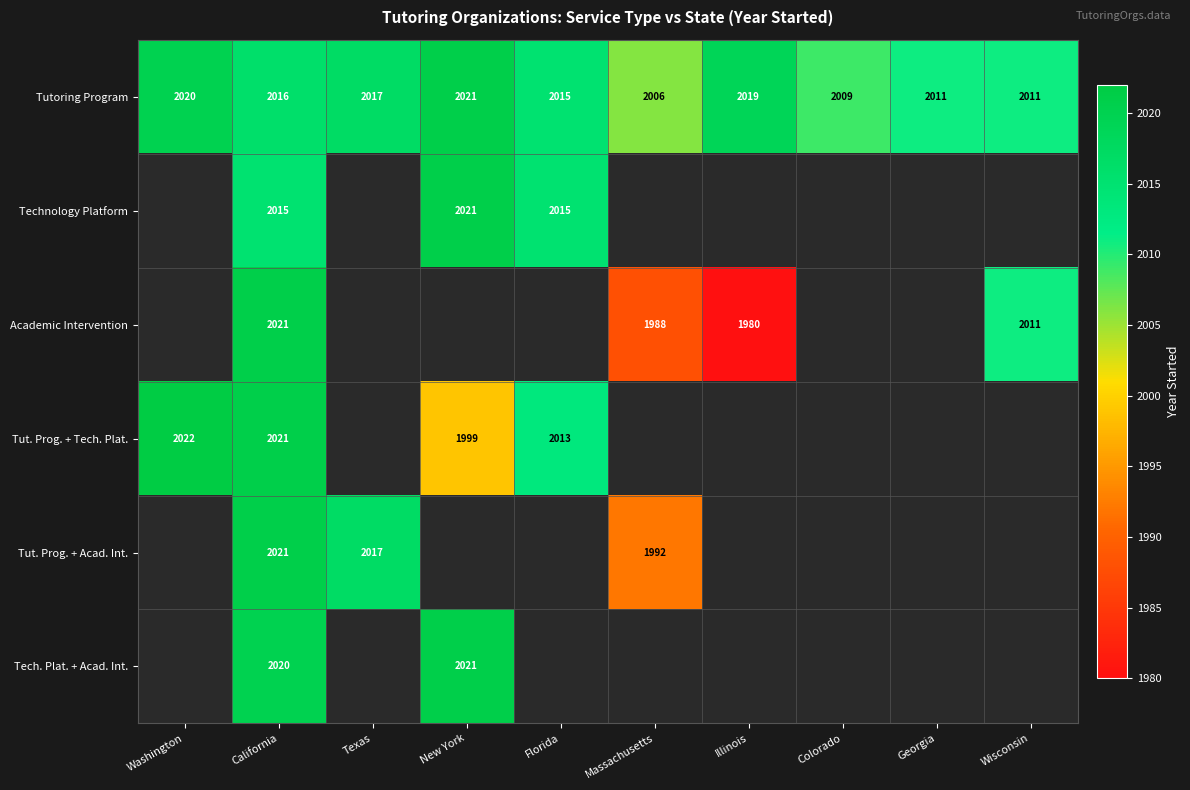

Between Colorado and Massachusetts, which is larger?

Colorado